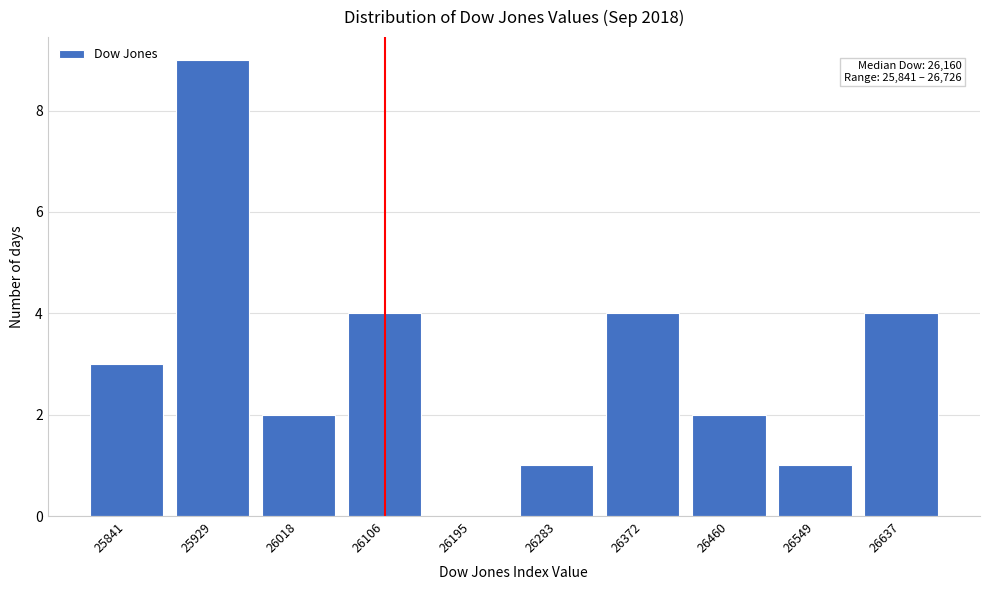

Reading left to right, list all the values displayed in this chart.

25841=3	25929=9	26018=2	26106=4	26195=0	26283=1	26372=4	26460=2	26549=1	26637=4